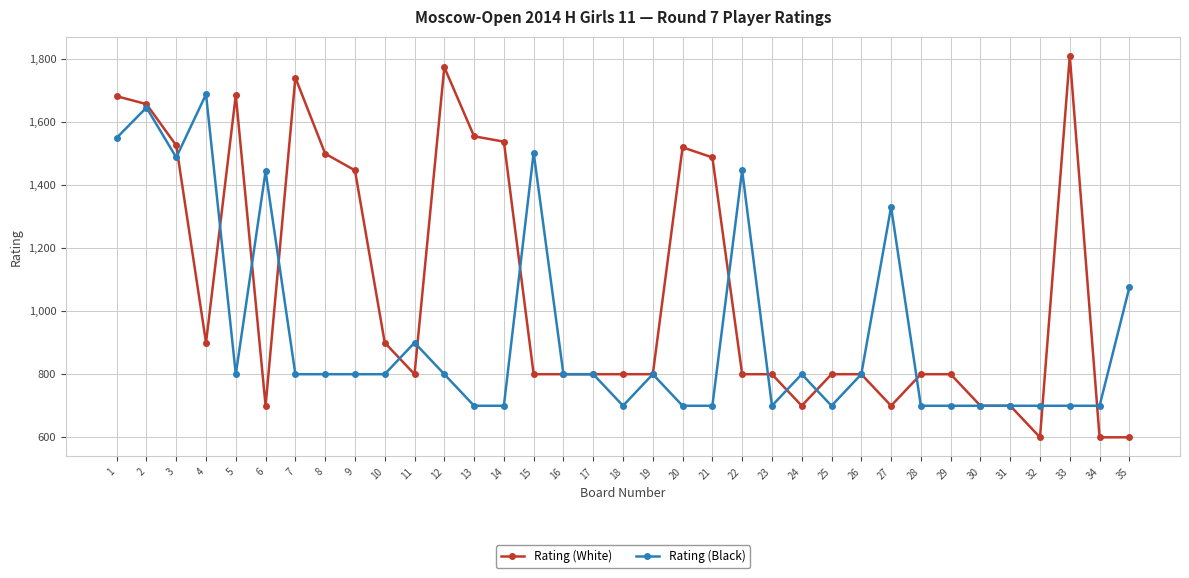

What is the difference between the maximum and second lowest values in the Rating (Black) series?

987